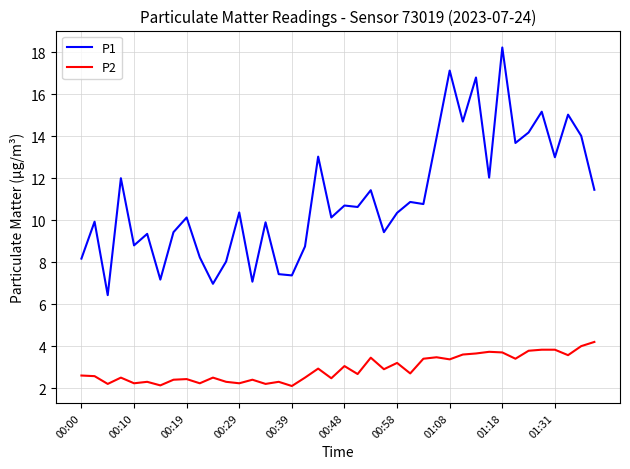

What is the difference between the maximum and minimum values in the P2 series?

2.1